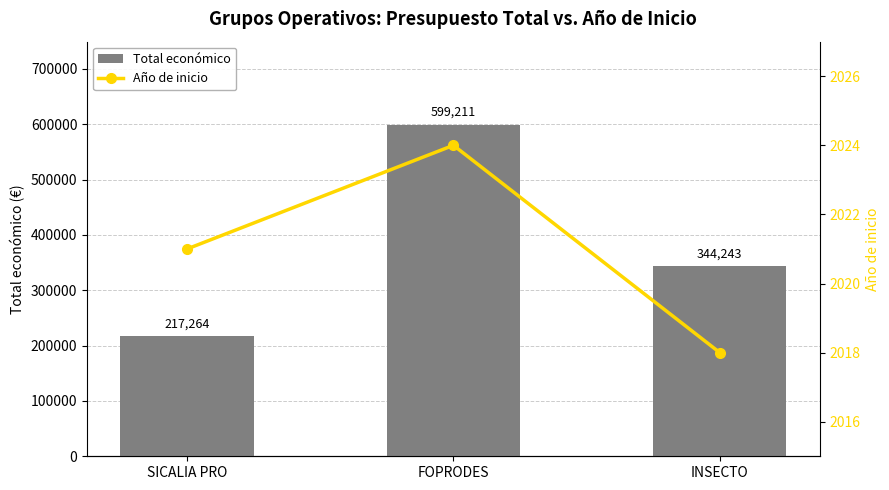

Reading left to right, what are all the values shown in this chart?

Total económico: 217264	599211	344243
Año de inicio: 2021	2024	2018